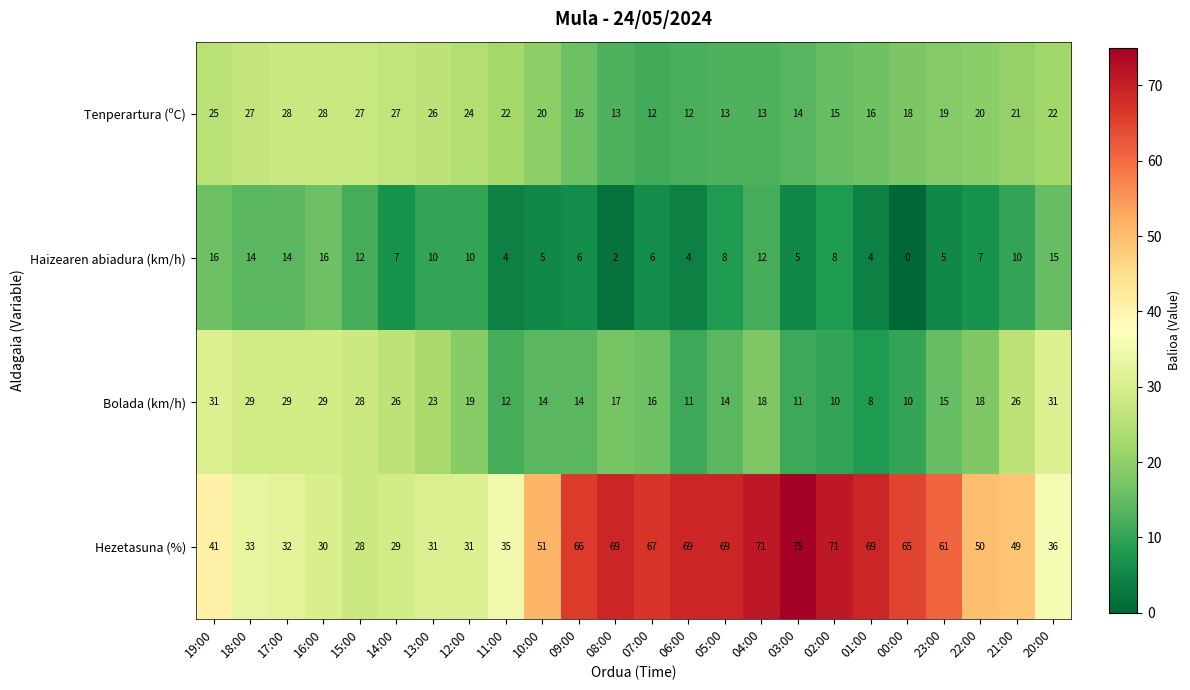

What is the total value across all series at 10:00?

90